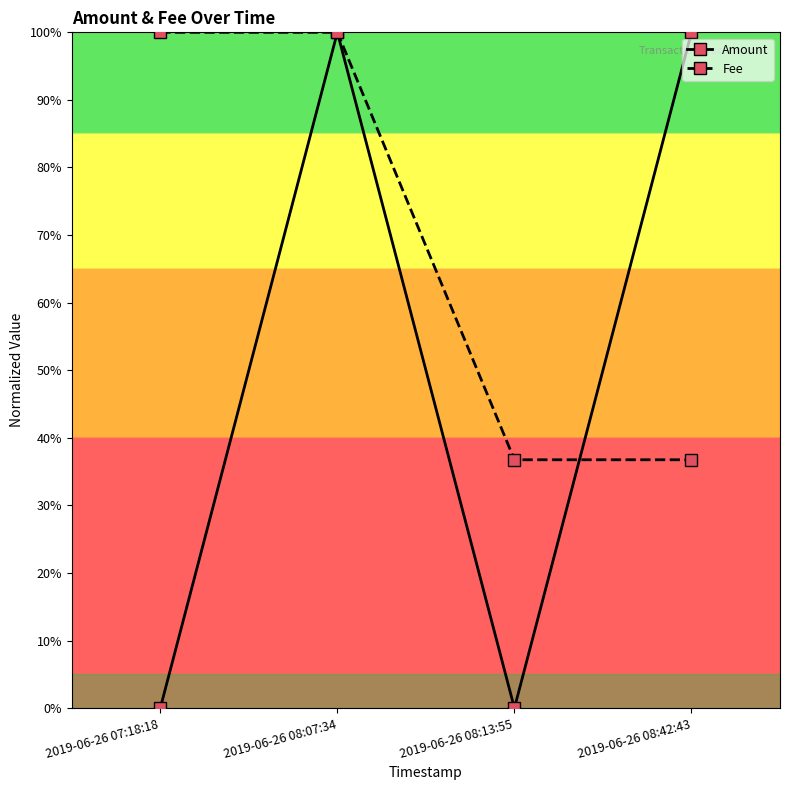

At which category is the sum across all series the highest?

2019-06-26 08:07:34